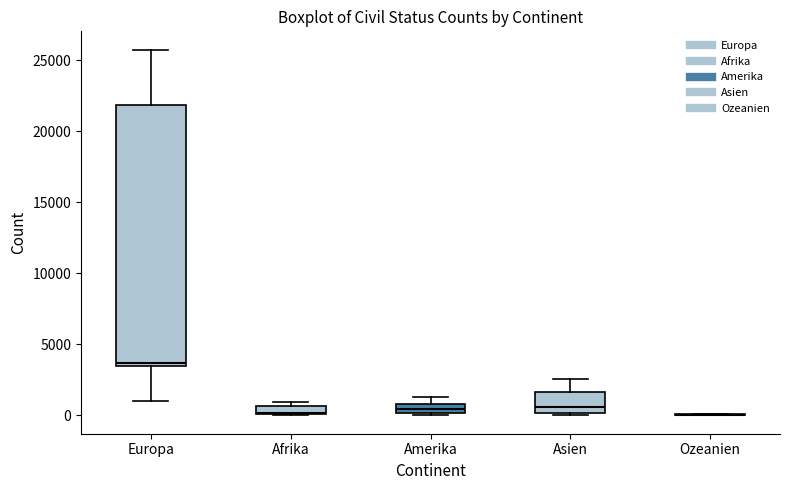

Which box is the tallest, from its lower edge to its upper edge?

Europa